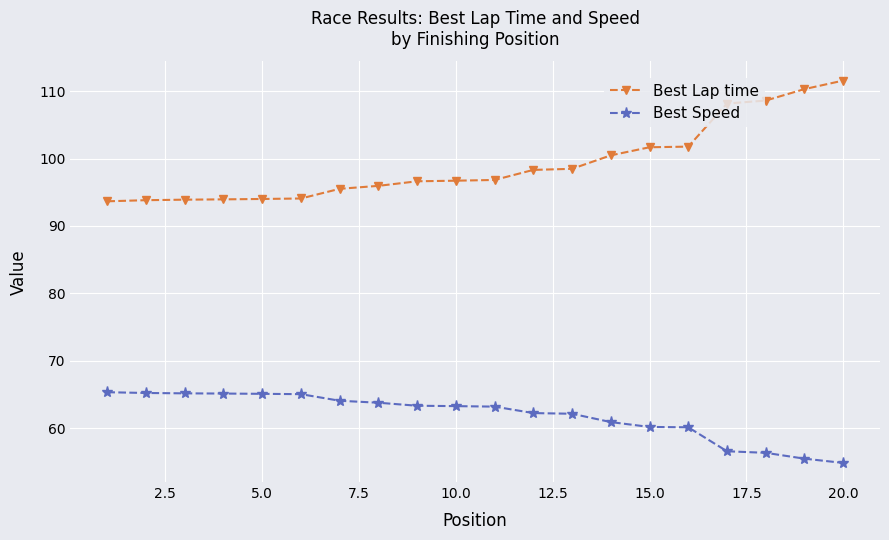

What is the difference between the maximum and minimum values in the Best Speed series?

10.5